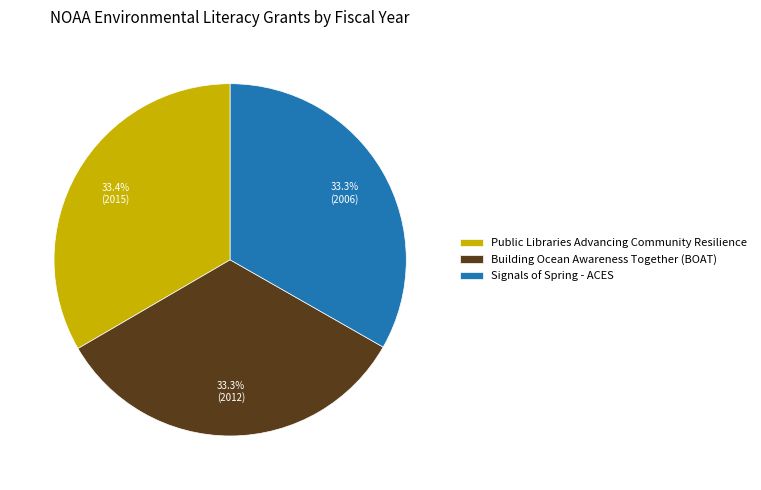

Count the number of slices in the pie.

3